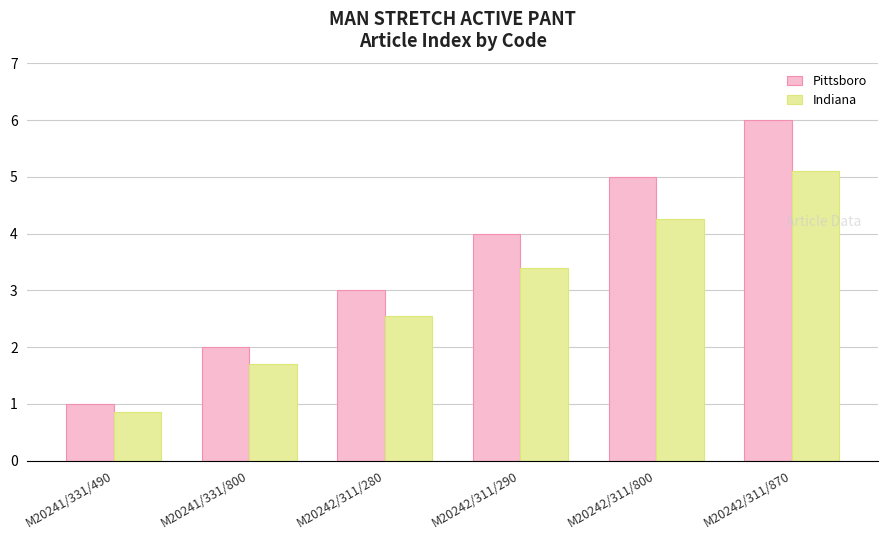

How many values in the Pittsboro series are below 4?

3